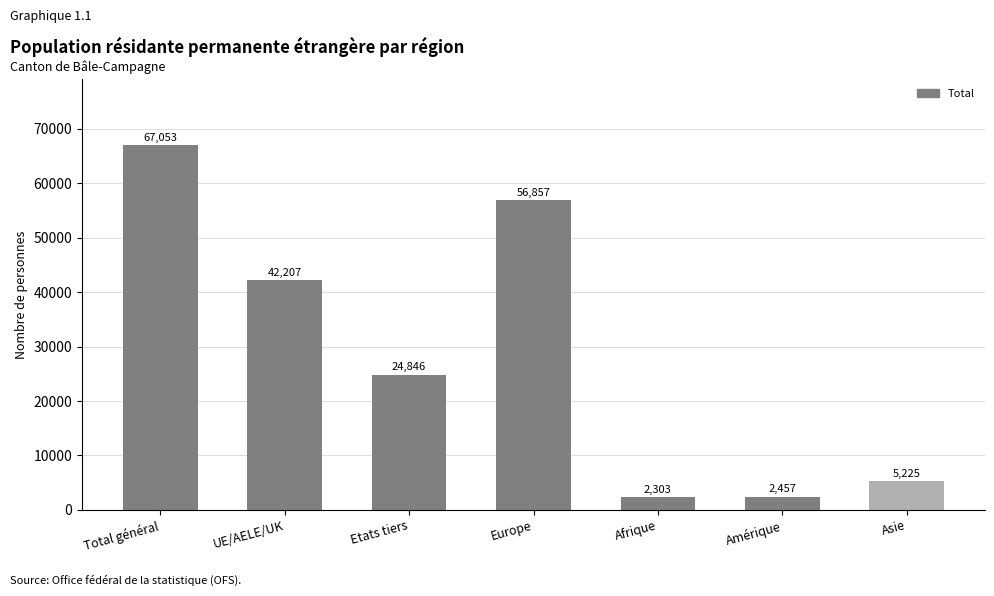

Are the bars grouped side by side (vs. stacked)?

No